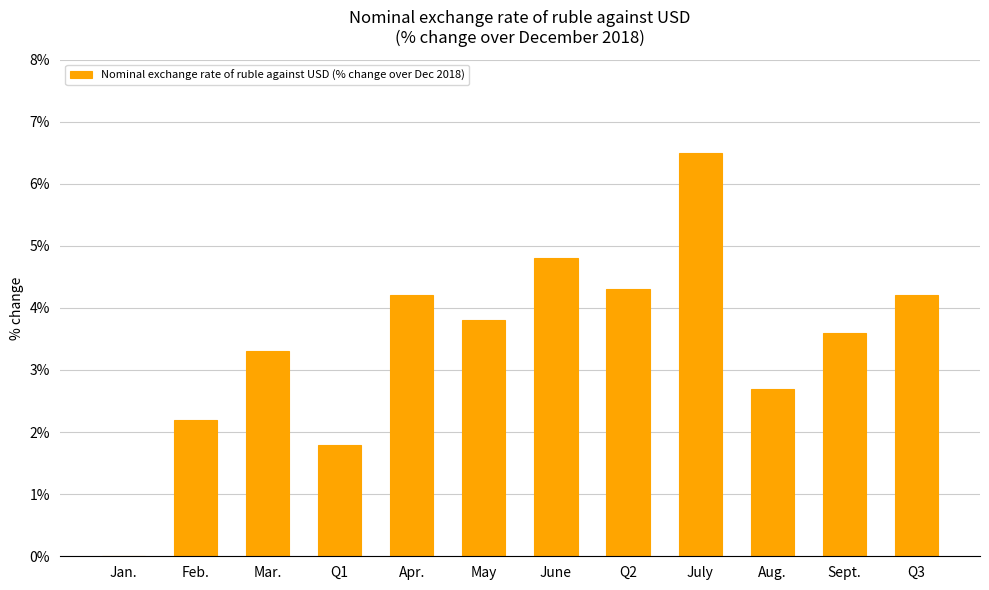

Which category has the highest value across all series?

July